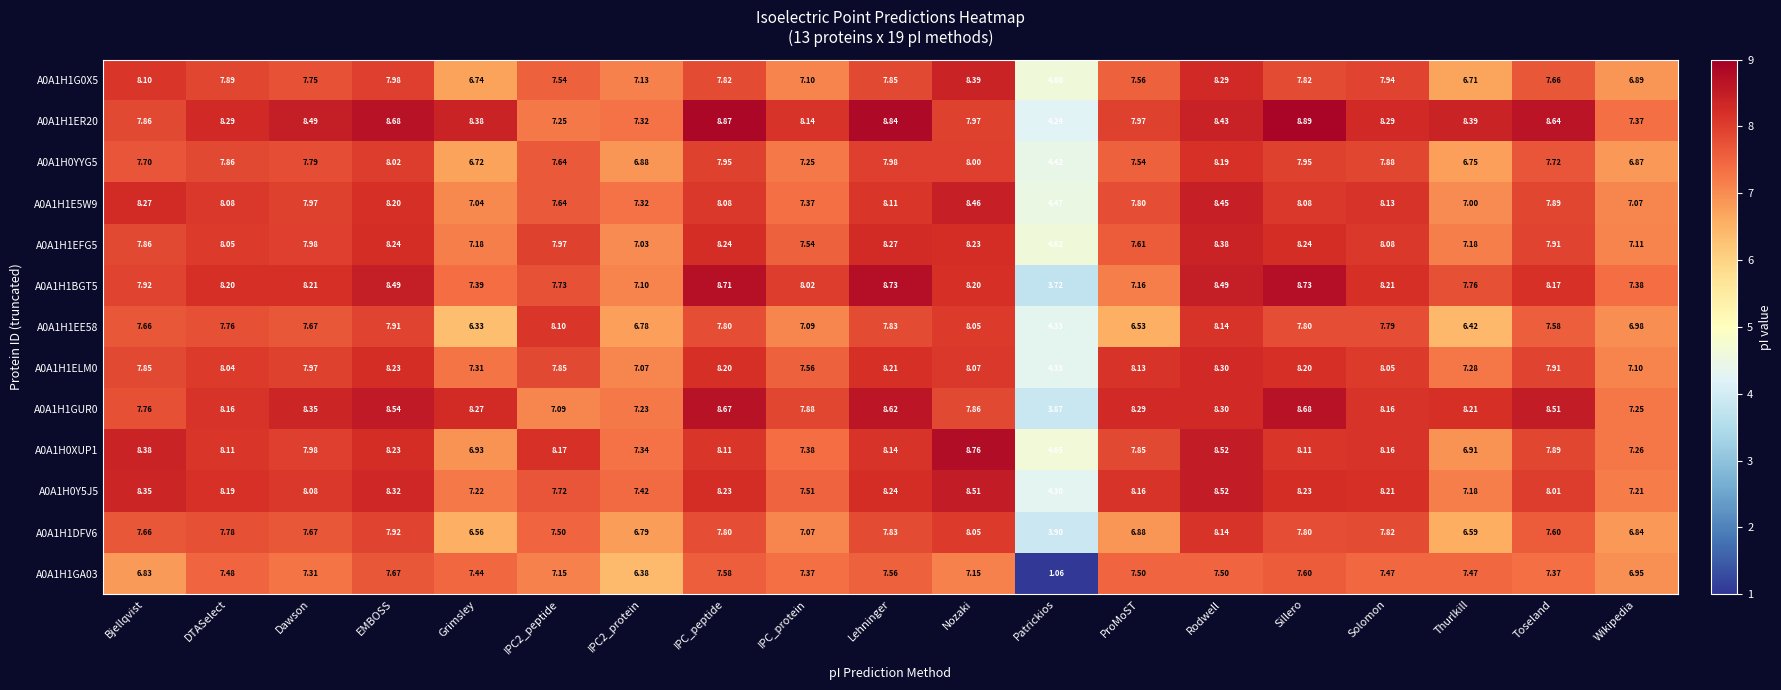

At which category is the sum across all series the highest?

Rodwell